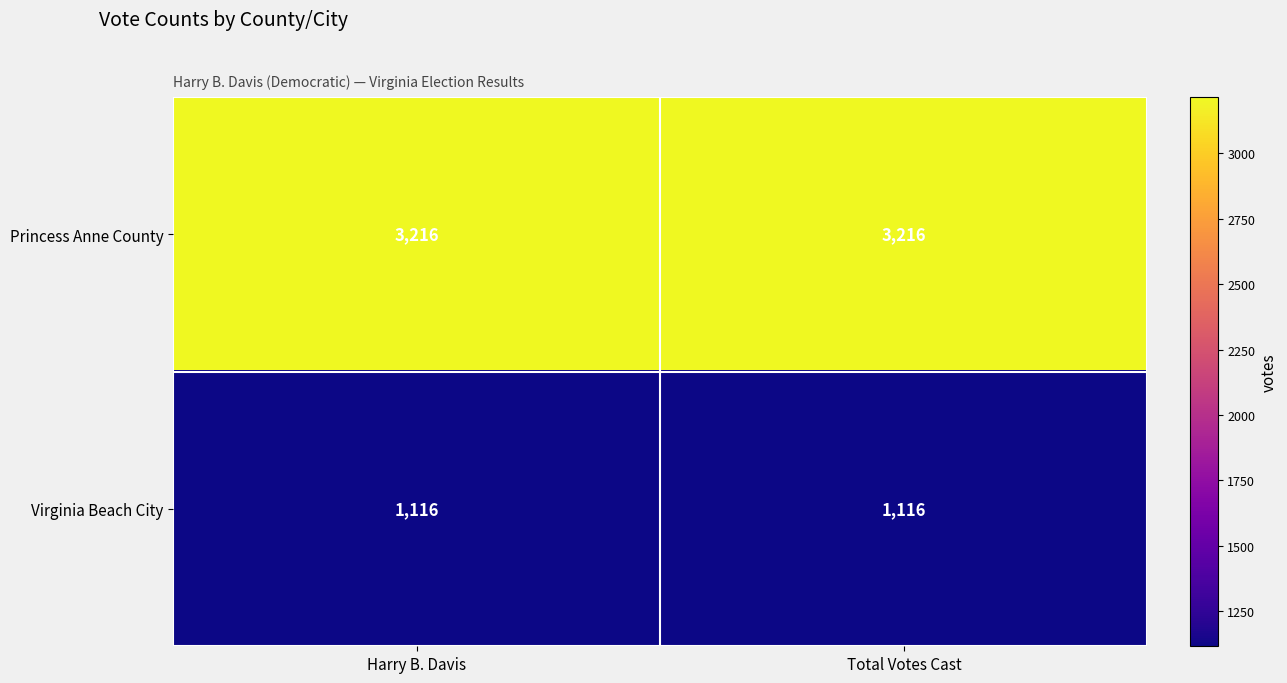

Which series has the largest total across all categories?

Princess Anne County